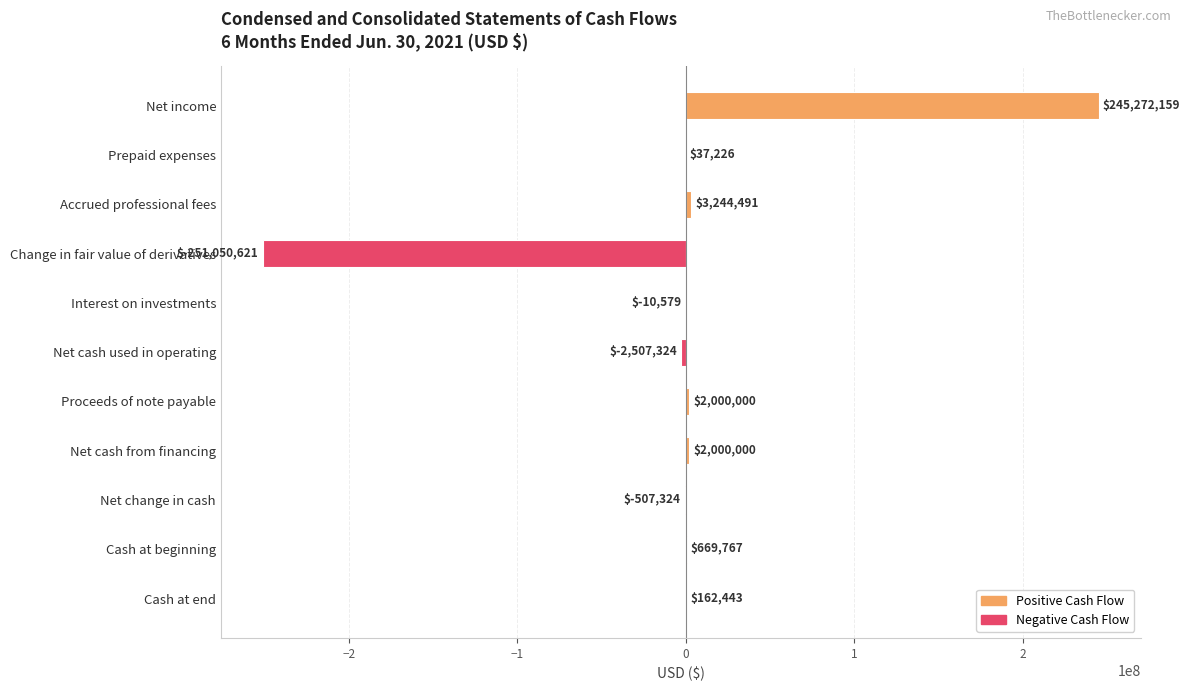

What is the sum of all values?

-689762